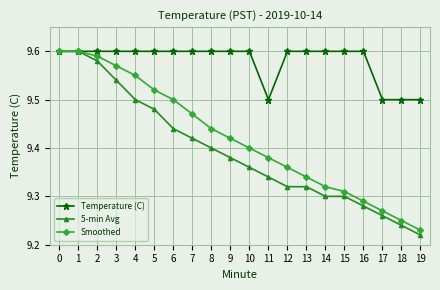

Rank the series at 19 from lowest to highest value.

5-min Avg, Smoothed, Temperature (C)